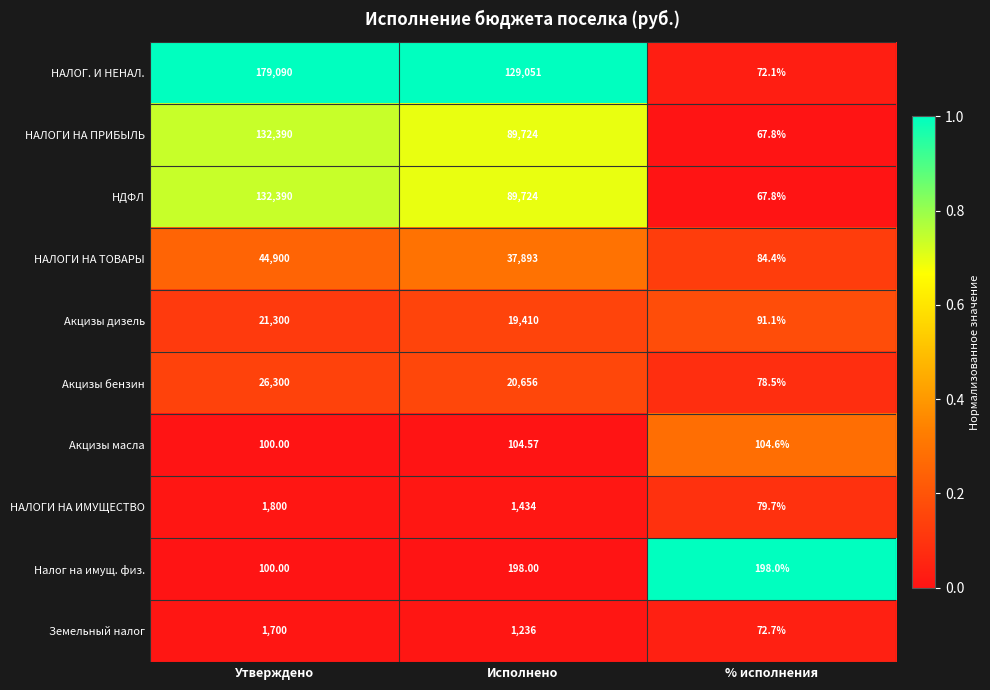

At which category does the chart reach its peak across all series?

Утверждено